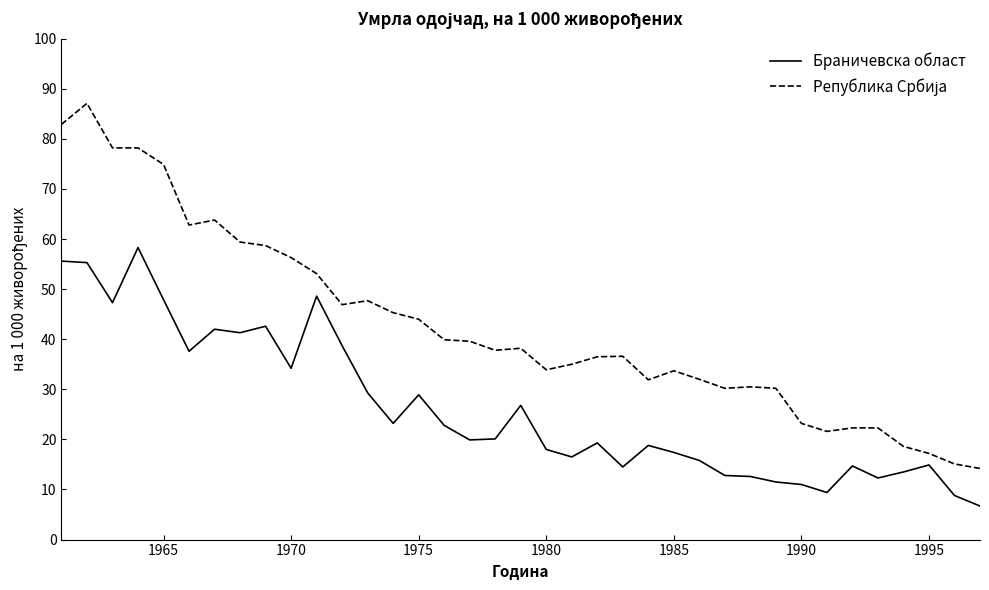

What is the difference between the maximum and minimum values in the Браничевска област series?

51.6